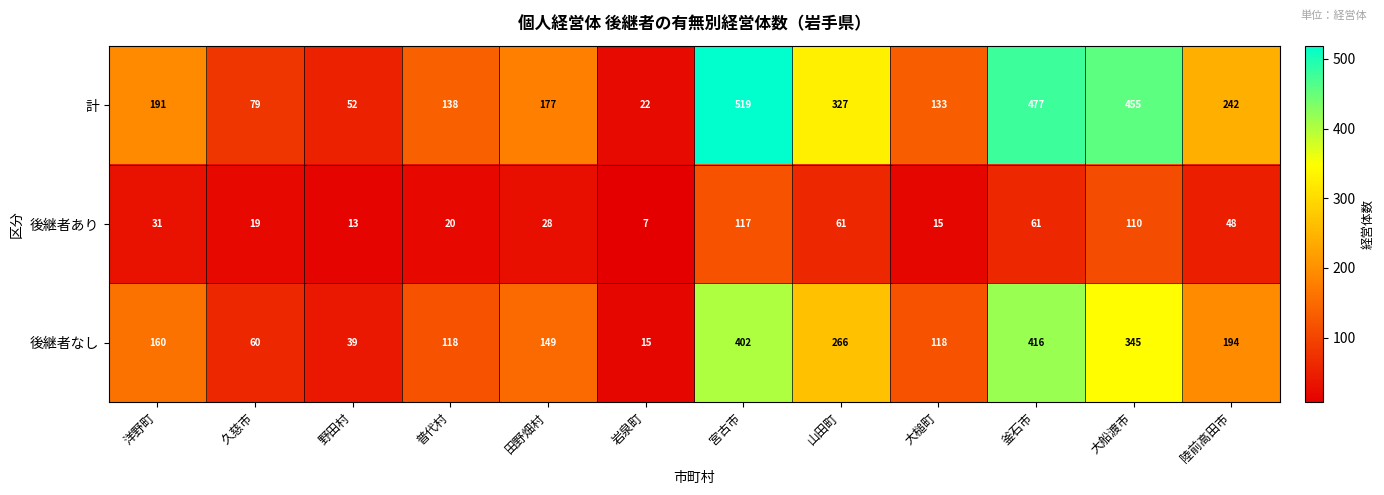

What is the sum of all 計 values?

2812